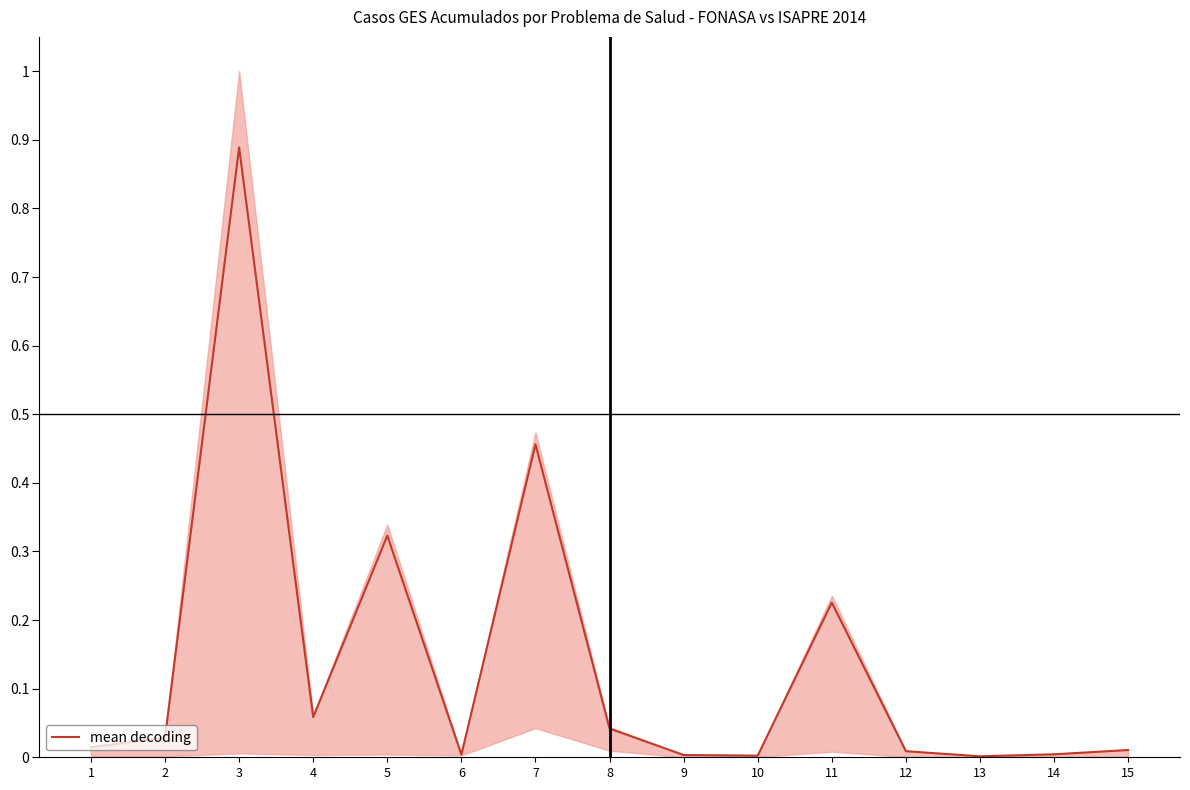

How many lines are shown in the chart?

1